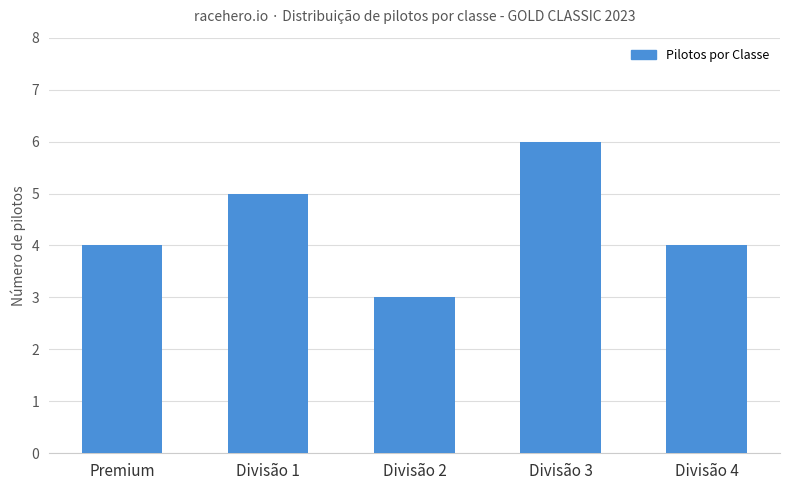

What is the smallest value displayed?

3